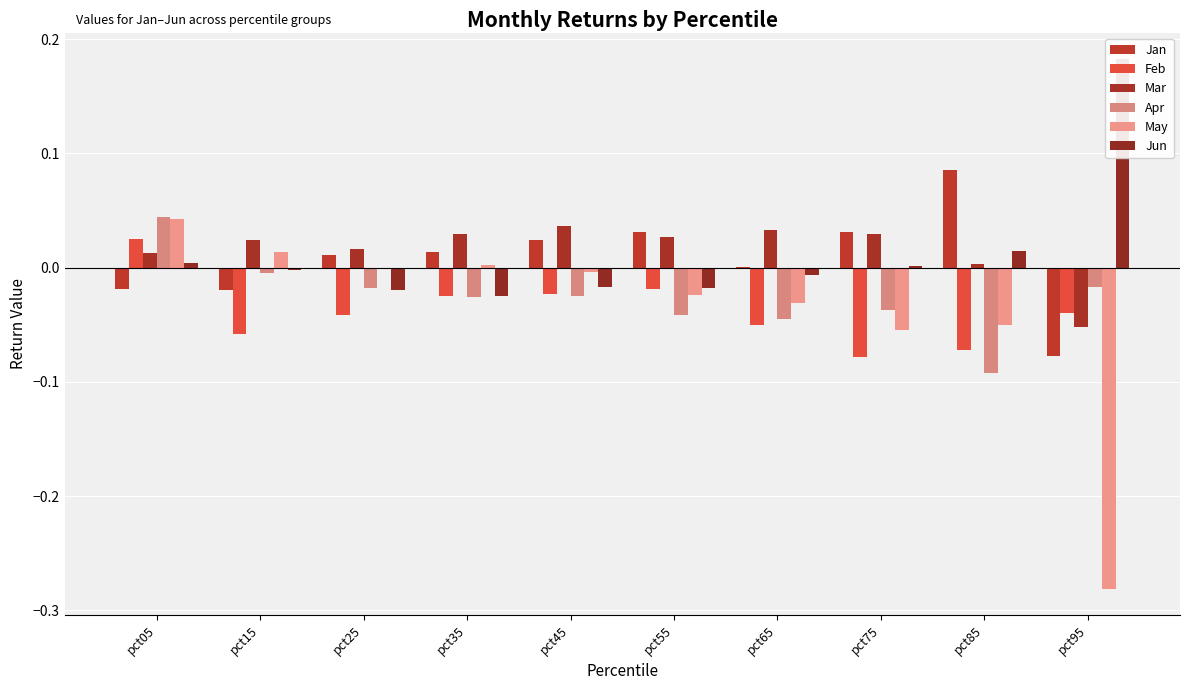

Rank the categories by May value from highest to lowest.

pct05, pct15, pct35, pct25, pct45, pct55, pct65, pct85, pct75, pct95